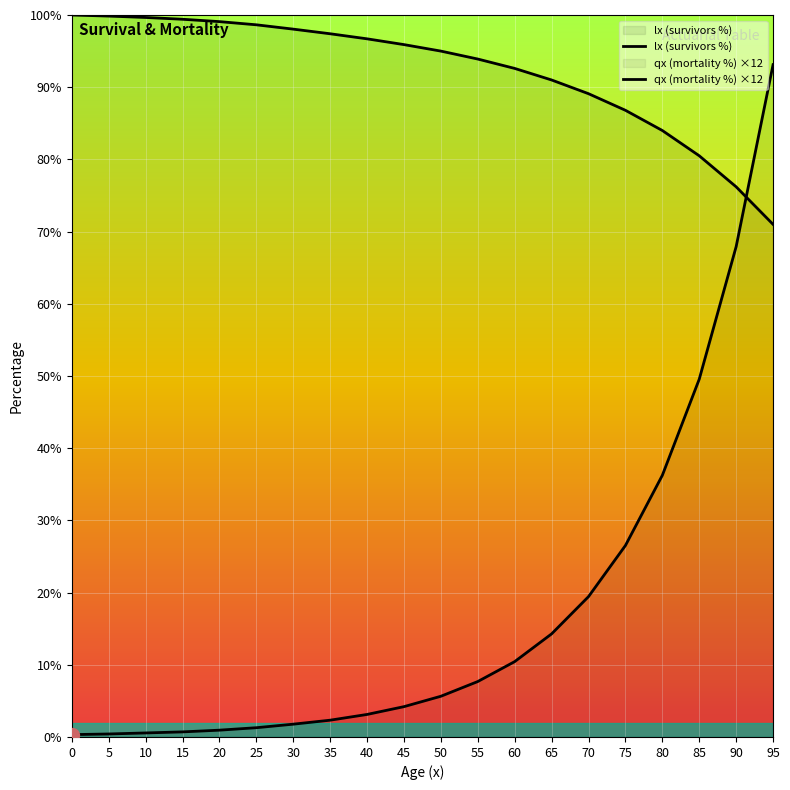

What is the difference between the maximum and minimum values in the qx (mortality %) ×12 series?

92.8